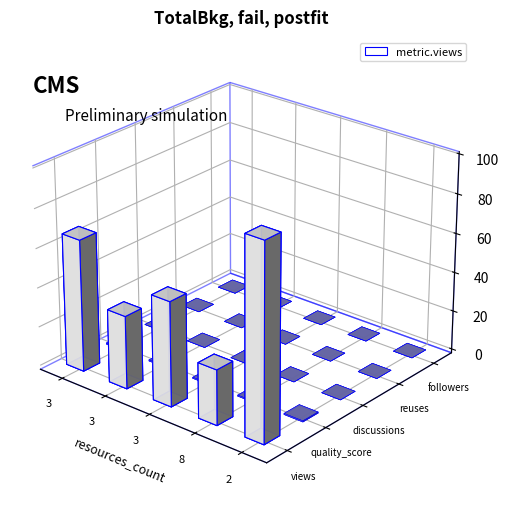

At which label is metric.followers closest to 0?

3